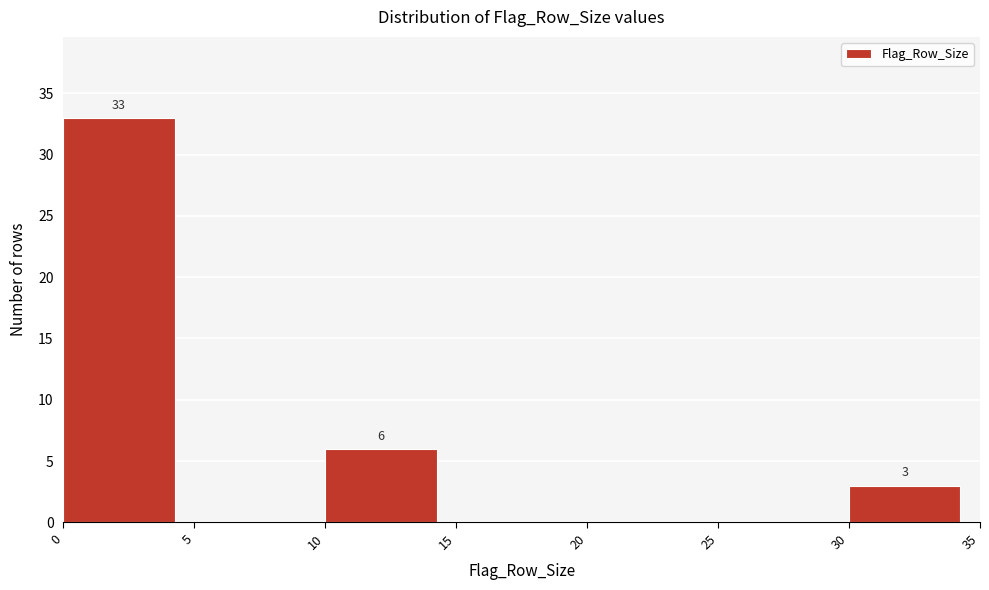

Which range on the x-axis has the tallest bar?

0 to 5